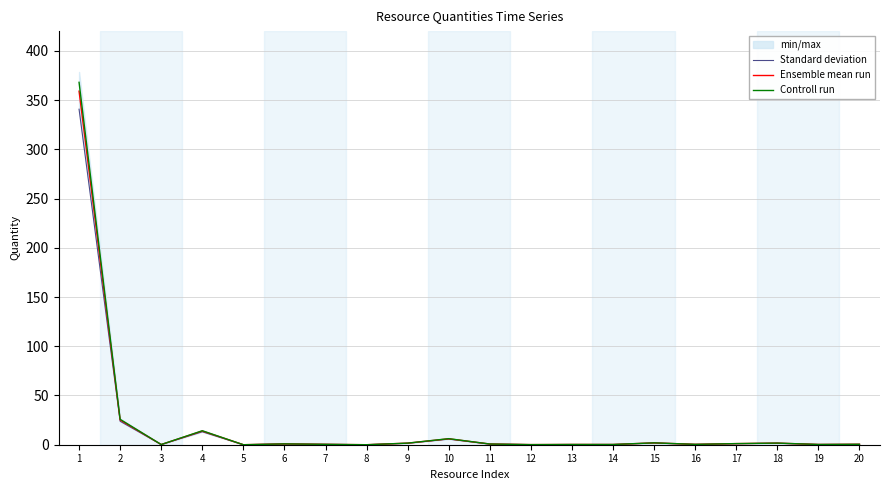

Is it true that Ensemble mean run equals 1.6 at 9?

True